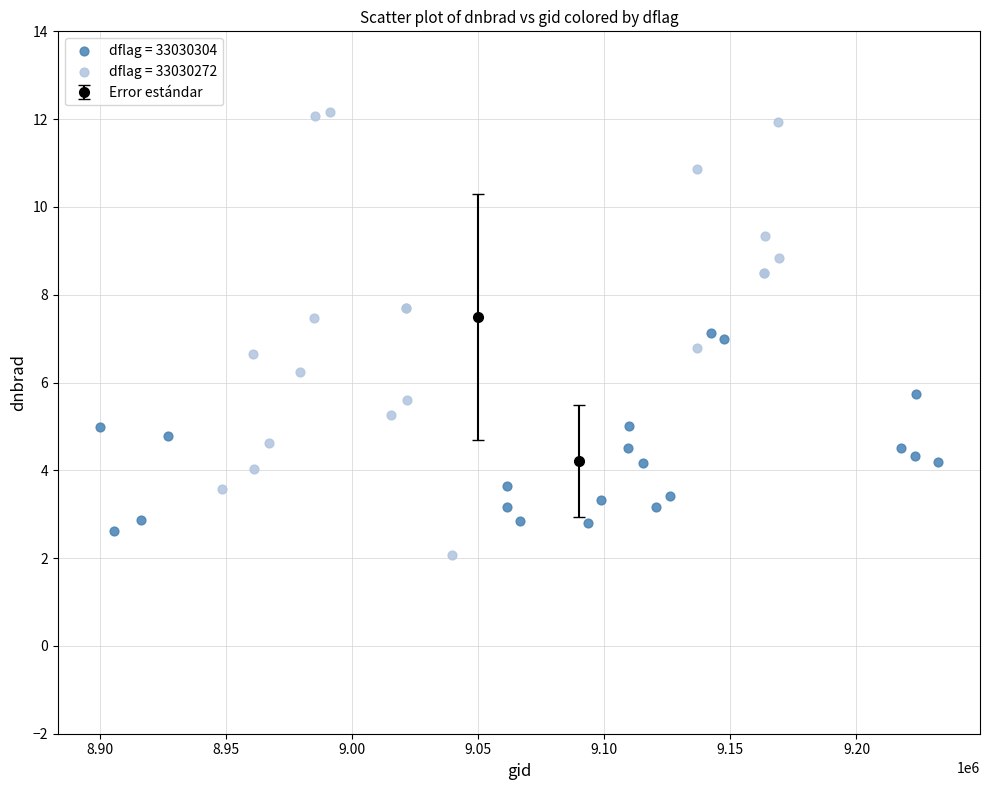

Which series reaches the minimum Y coordinate?

dflag = 33030272